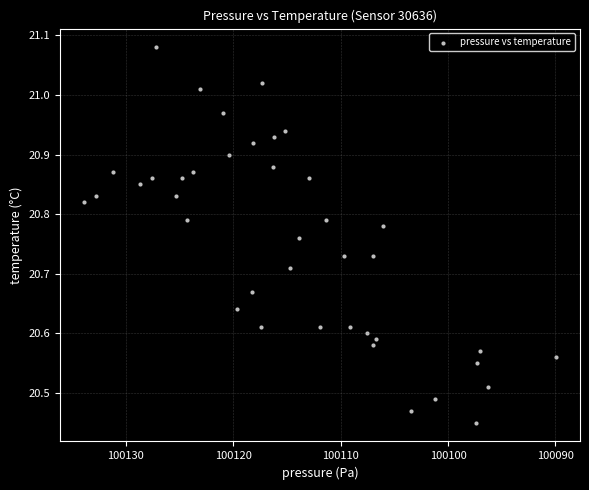

What is the range of X values (max minus min)?

44.0